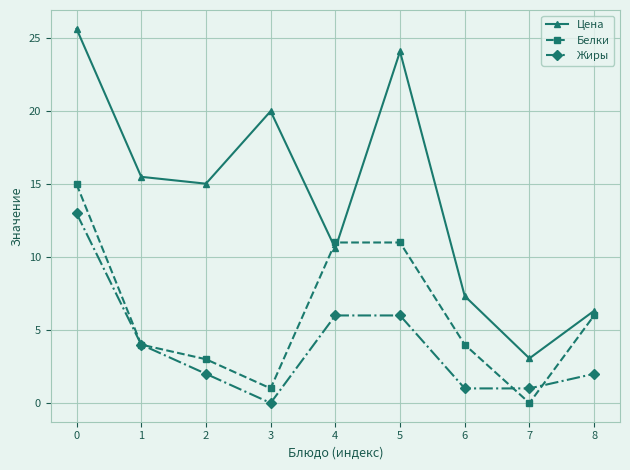

True or false: Цена has a value of 15.7 at 4.

False